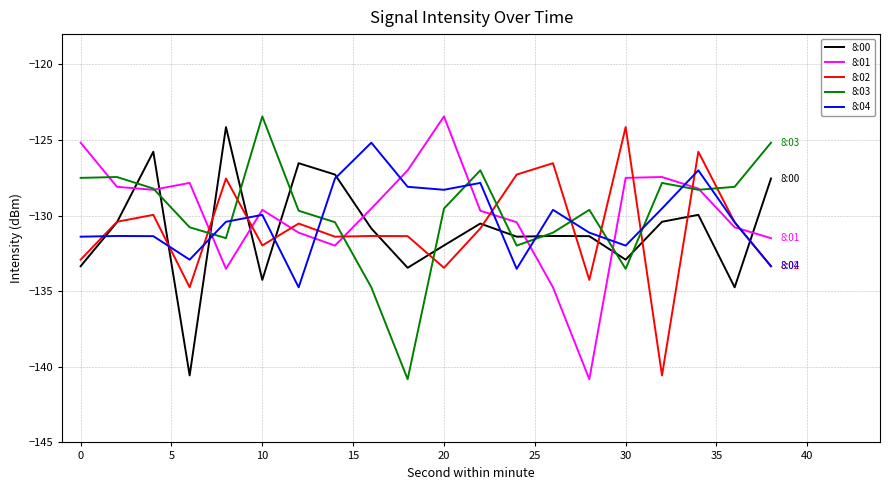

What is the minimum value shown in the chart?

-140.8